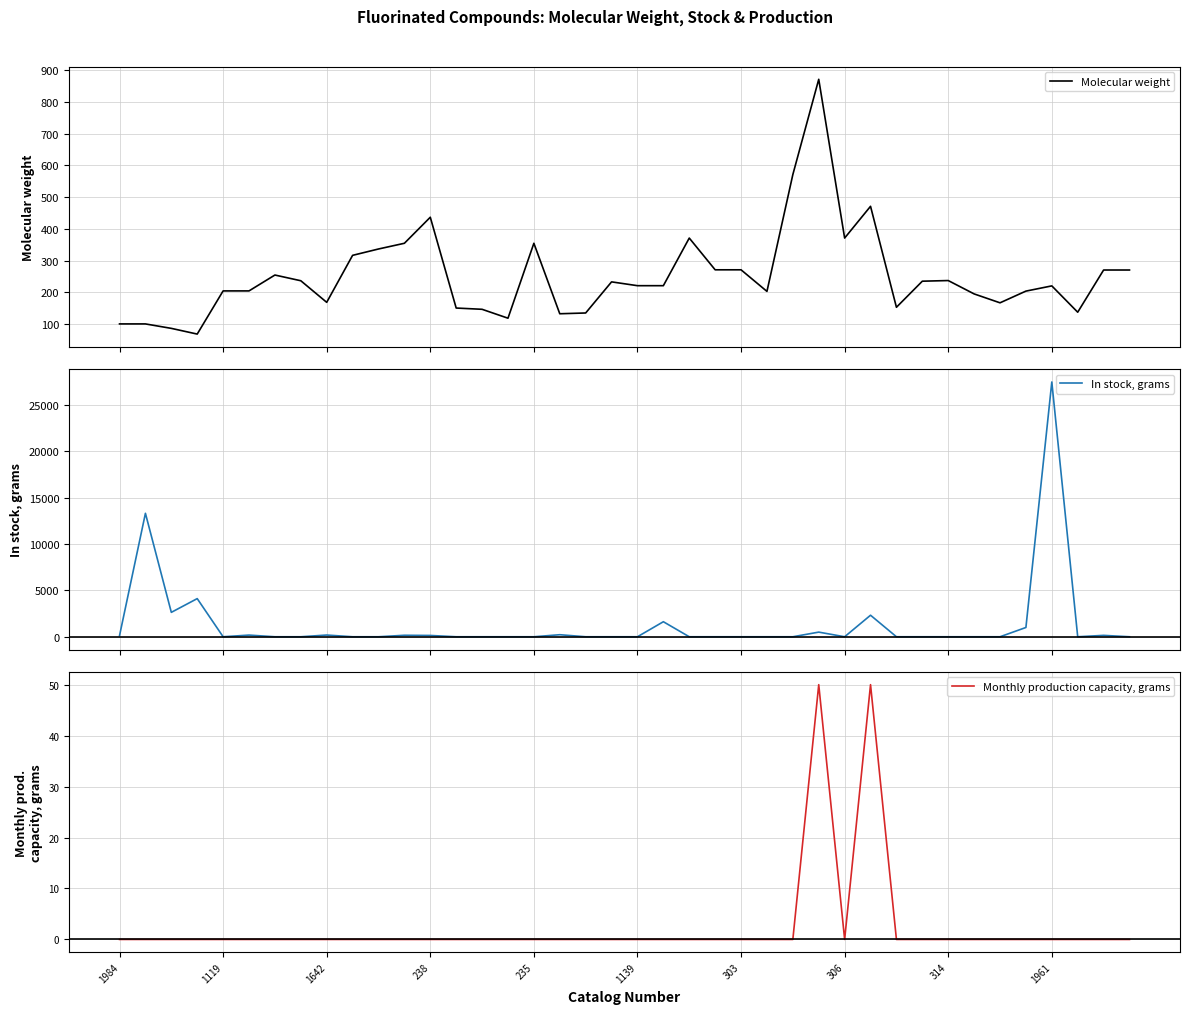

At how many categories does at least one series exceed 2336?

4